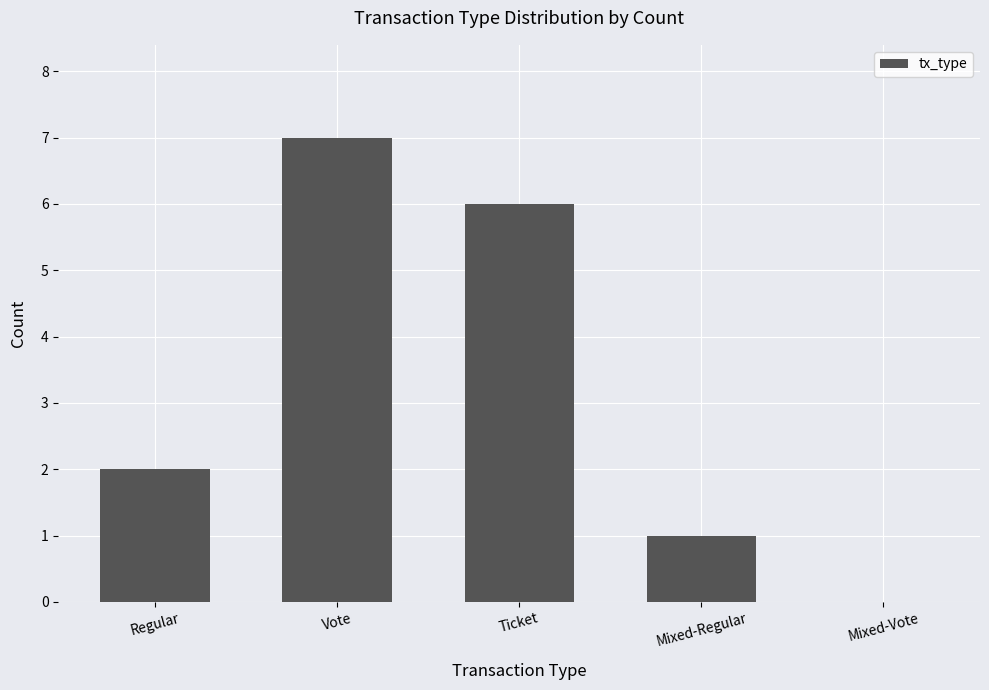

Which category has the highest value across all series?

Vote